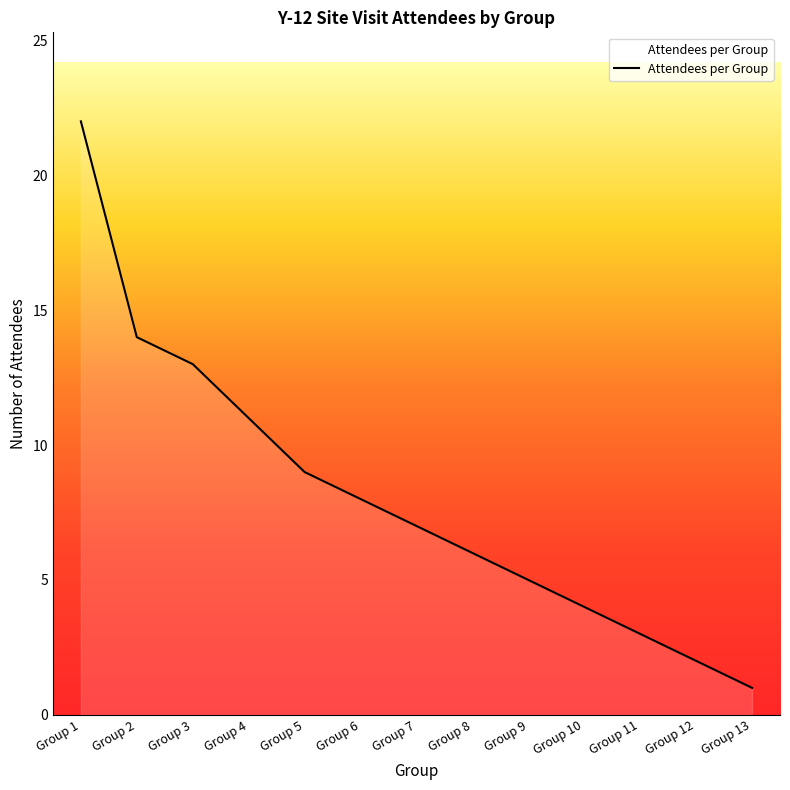

What is the difference between the maximum and second lowest values?

20